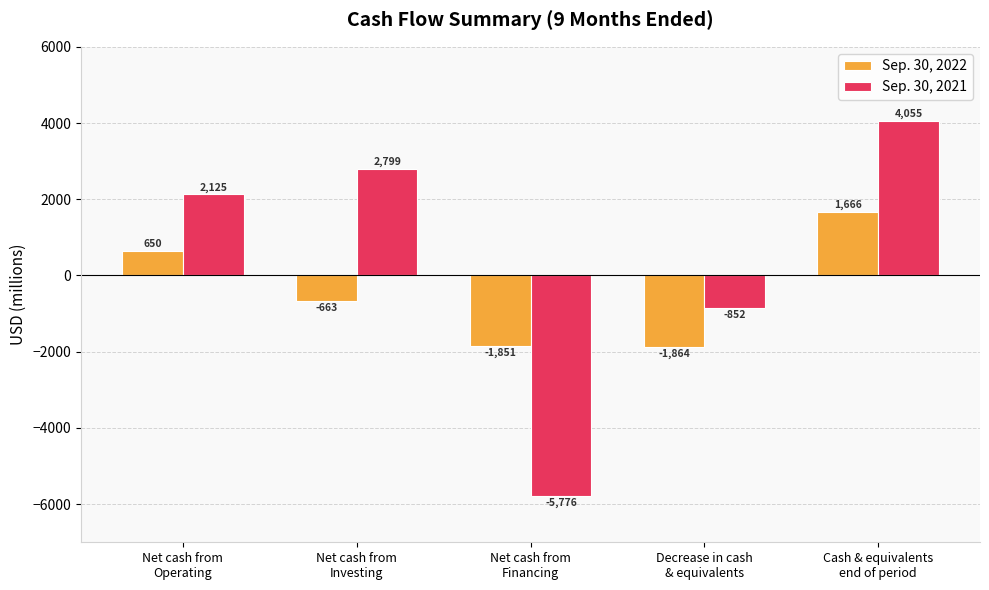

Which label corresponds to the largest value in the chart?

Cash & equivalents
end of period